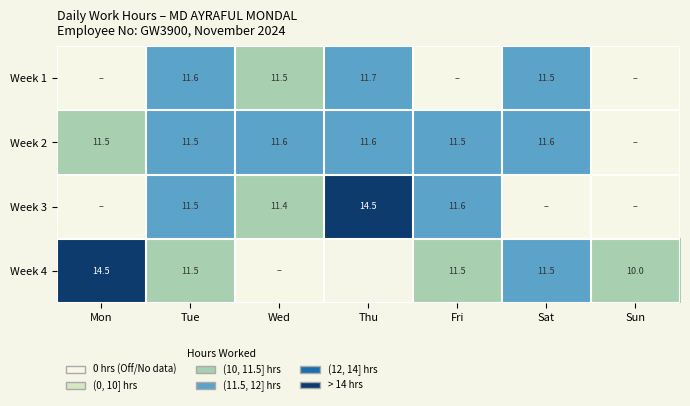

At which category is the sum across all series the highest?

Tue